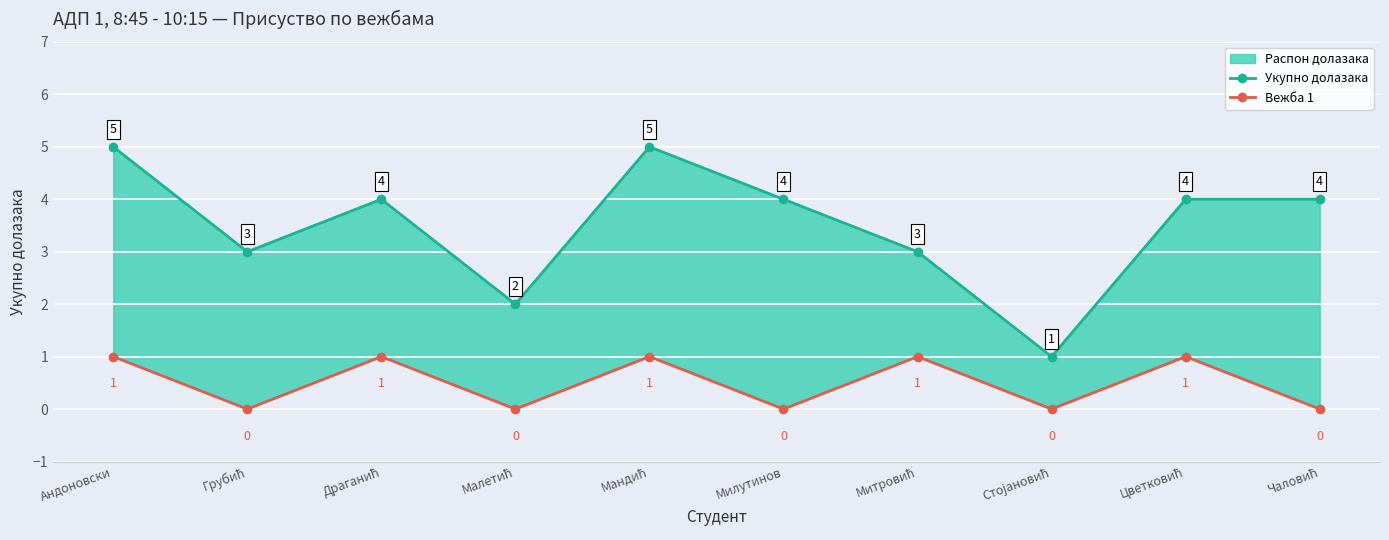

What is the value of the Укупно долазака point at the 2nd from the left?

3